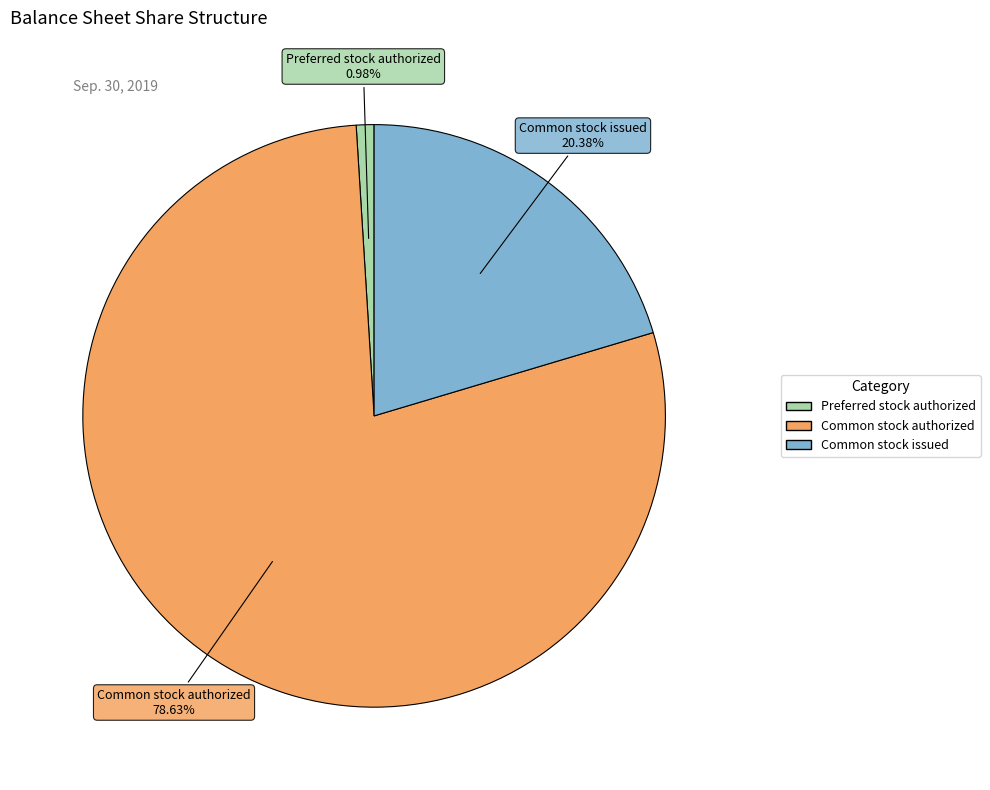

What percentage do Common stock issued and Preferred stock authorized together represent?

21.4%